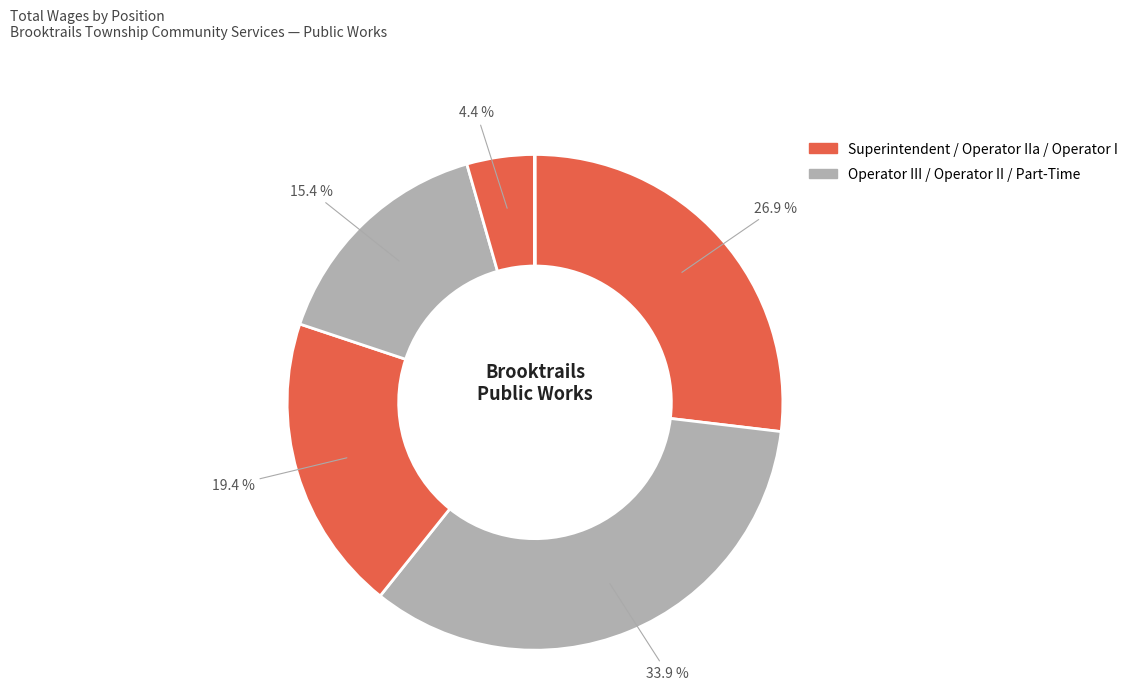

To the nearest percent, what is the difference between the largest and smallest slice percentages?

34%